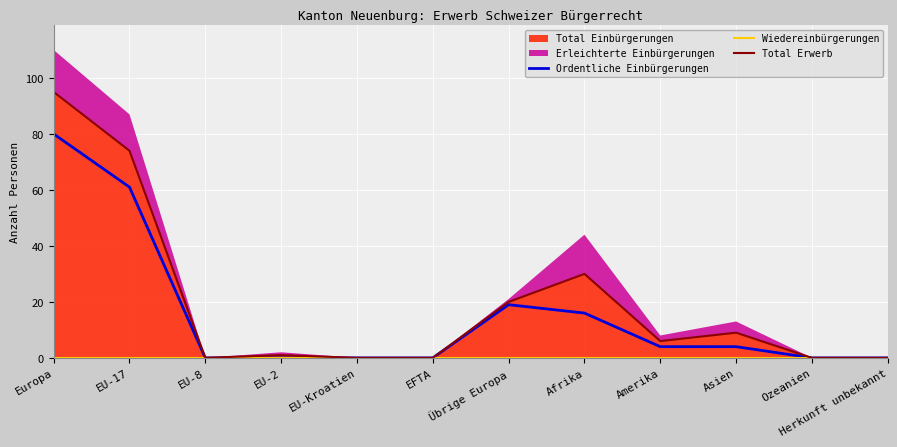

The Ordentliche Einbürgerungen series shows 4 at Amerika. True or false?

True